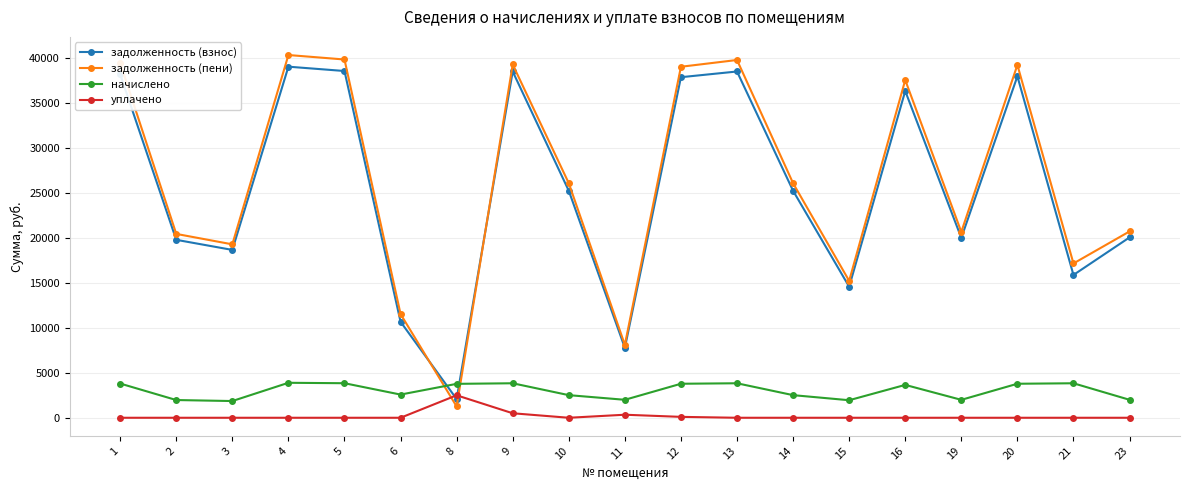

How many interior local peaks does the задолженность (взнос) series have?

5